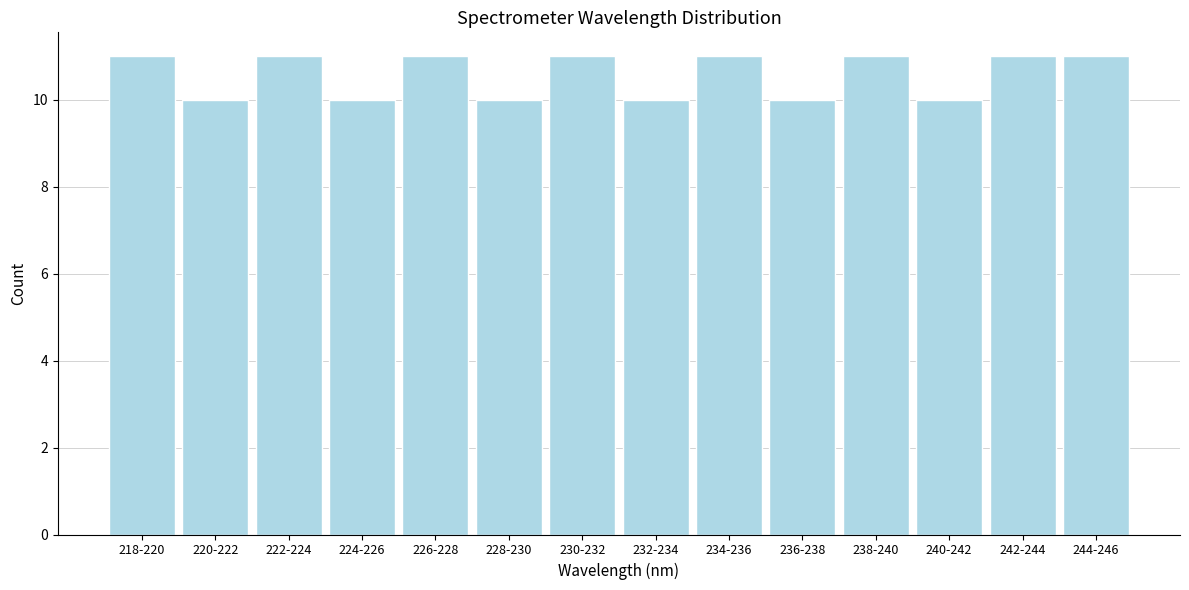

Reading right to left, transcribe all the data shown in this chart.

244-246=11	242-244=11	240-242=10	238-240=11	236-238=10	234-236=11	232-234=10	230-232=11	228-230=10	226-228=11	224-226=10	222-224=11	220-222=10	218-220=11